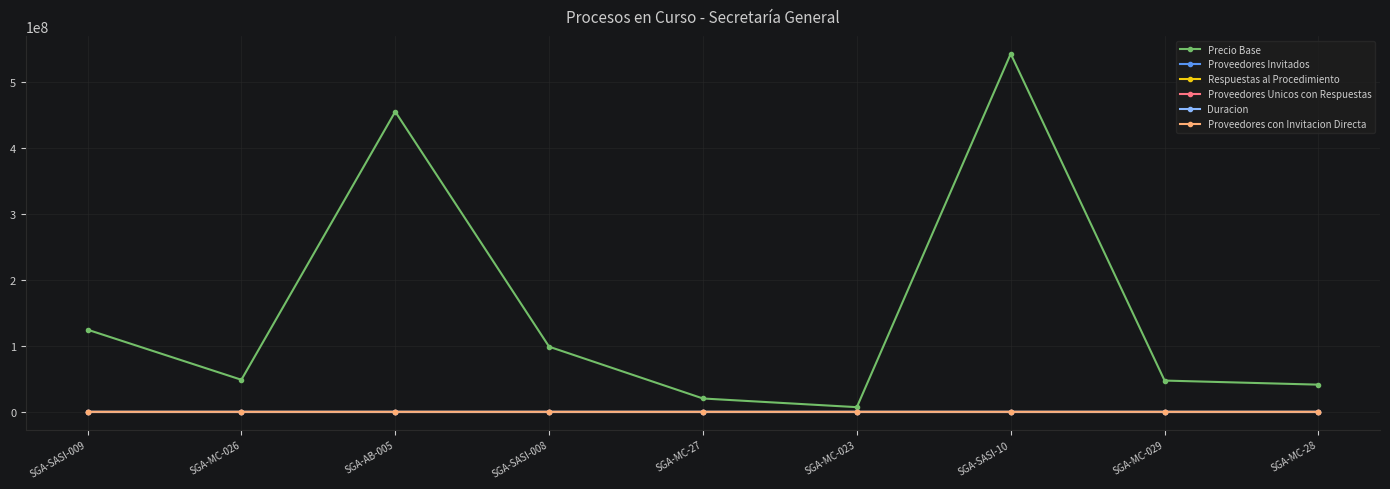

True or false: Proveedores Unicos con Respuestas and Precio Base intersect in this chart.

False